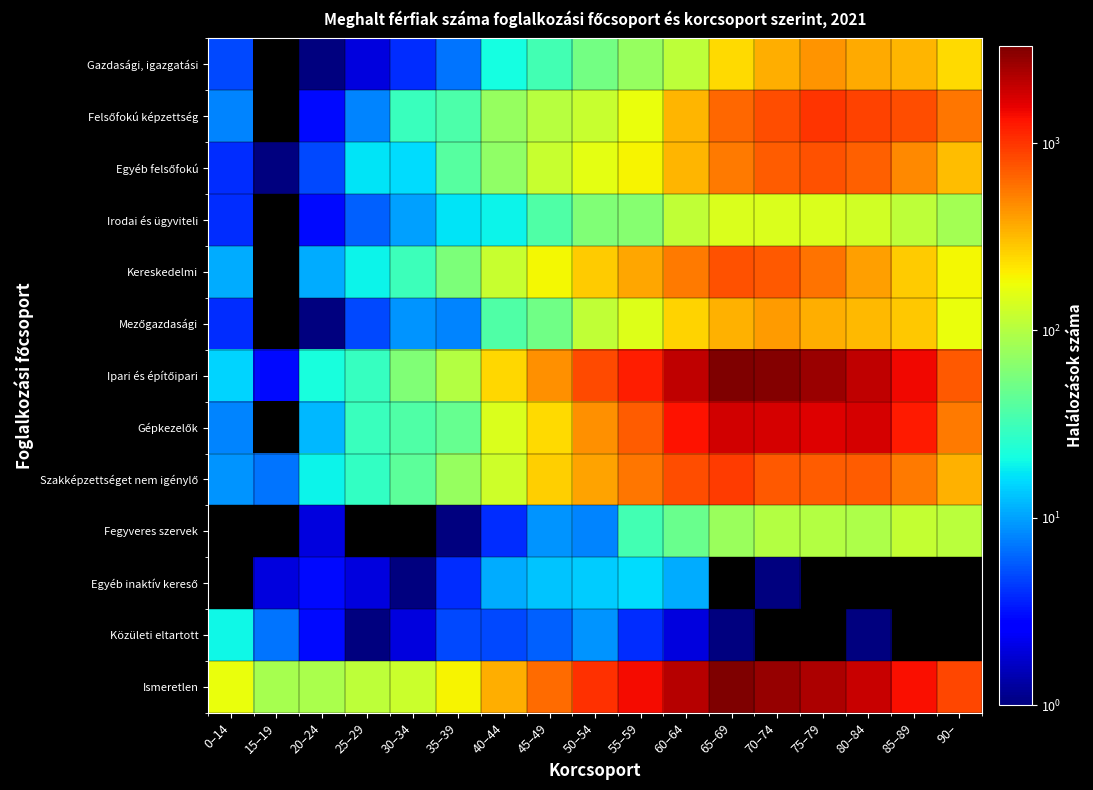

At which label is Gazdasági, igazgatási closest to 221?

90–